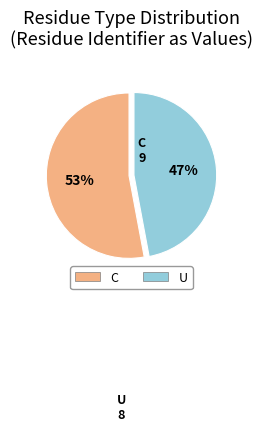

True or false: U accounts for 60% of the total.

False